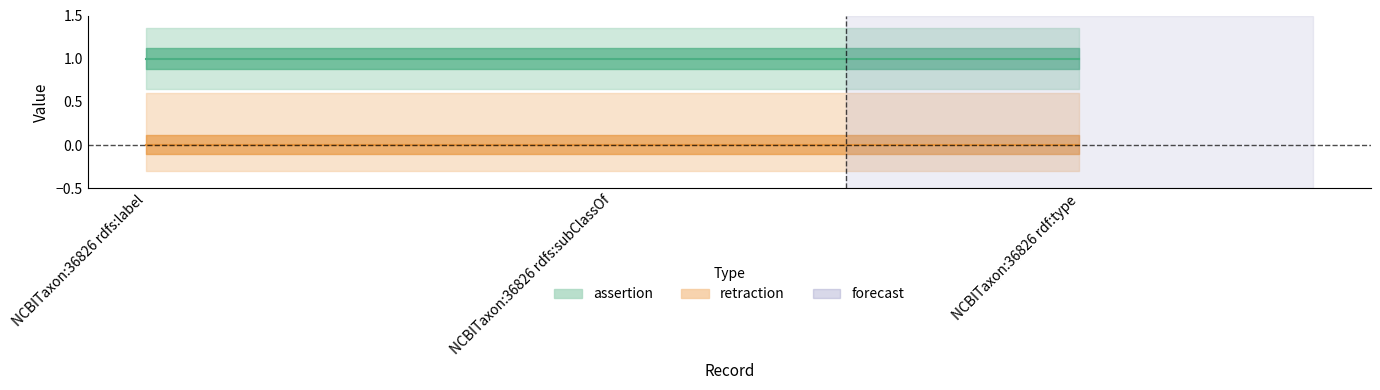

How many distinct data groups are displayed?

2